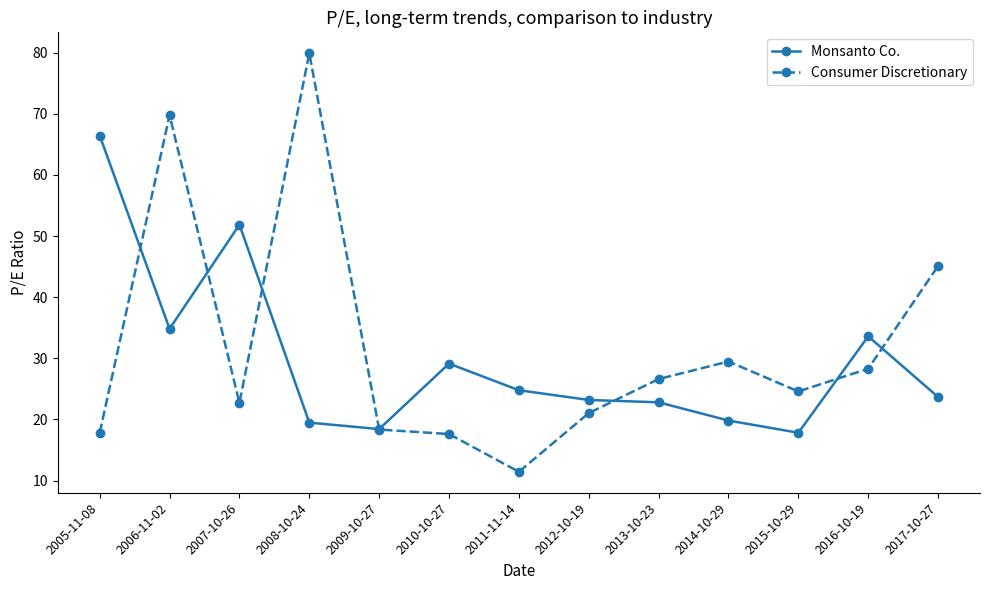

True or false: Consumer Discretionary has more than 2 points higher than both neighbors.

True